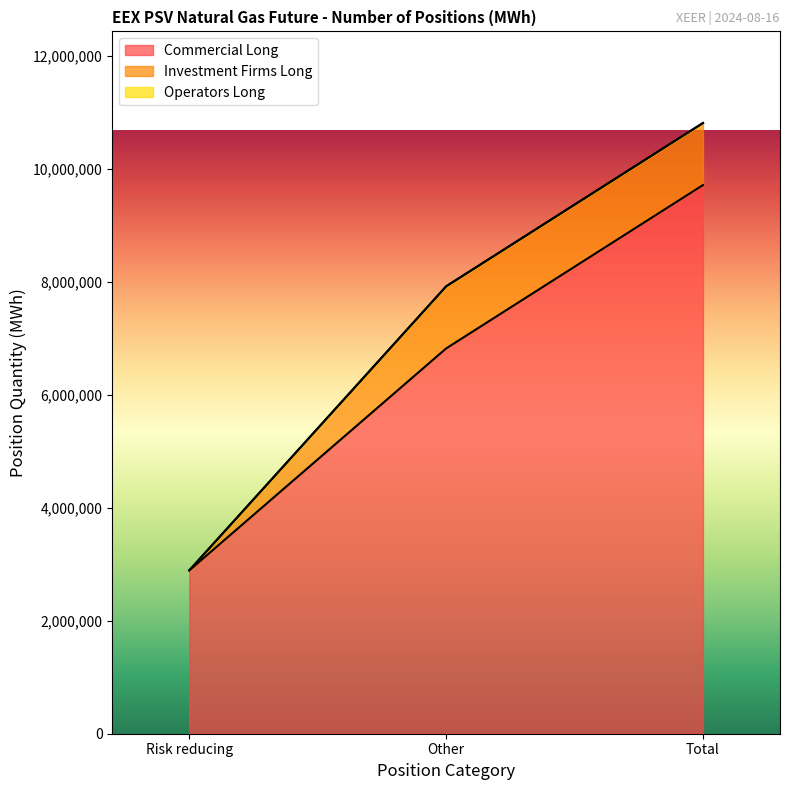

What is the spread (max minus min) of values at Total?

9715032